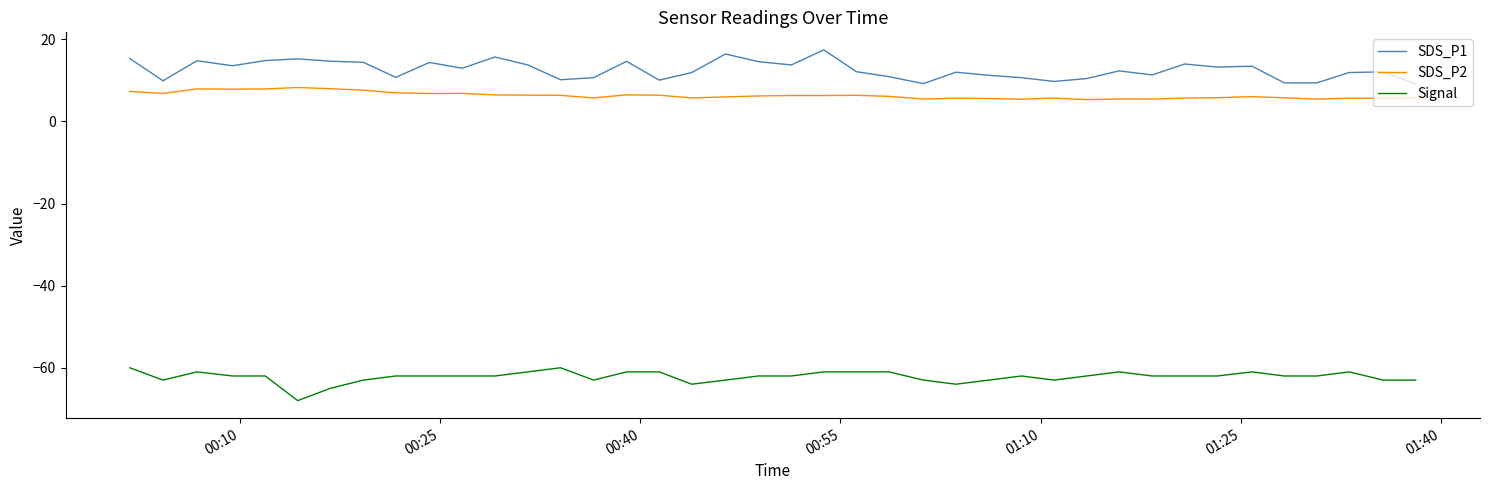

Is this an area chart (filled region under the line)?

No